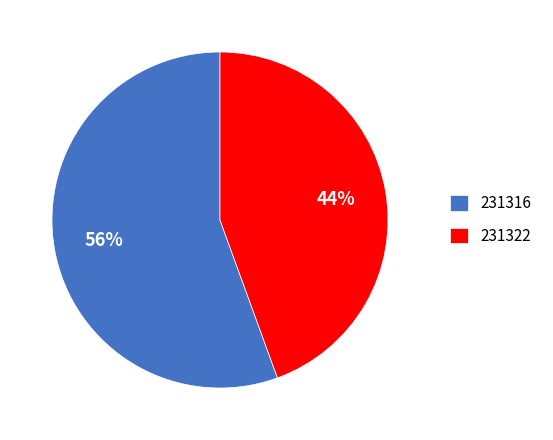

Do 231316 and 231322 together represent more than half of the pie?

Yes